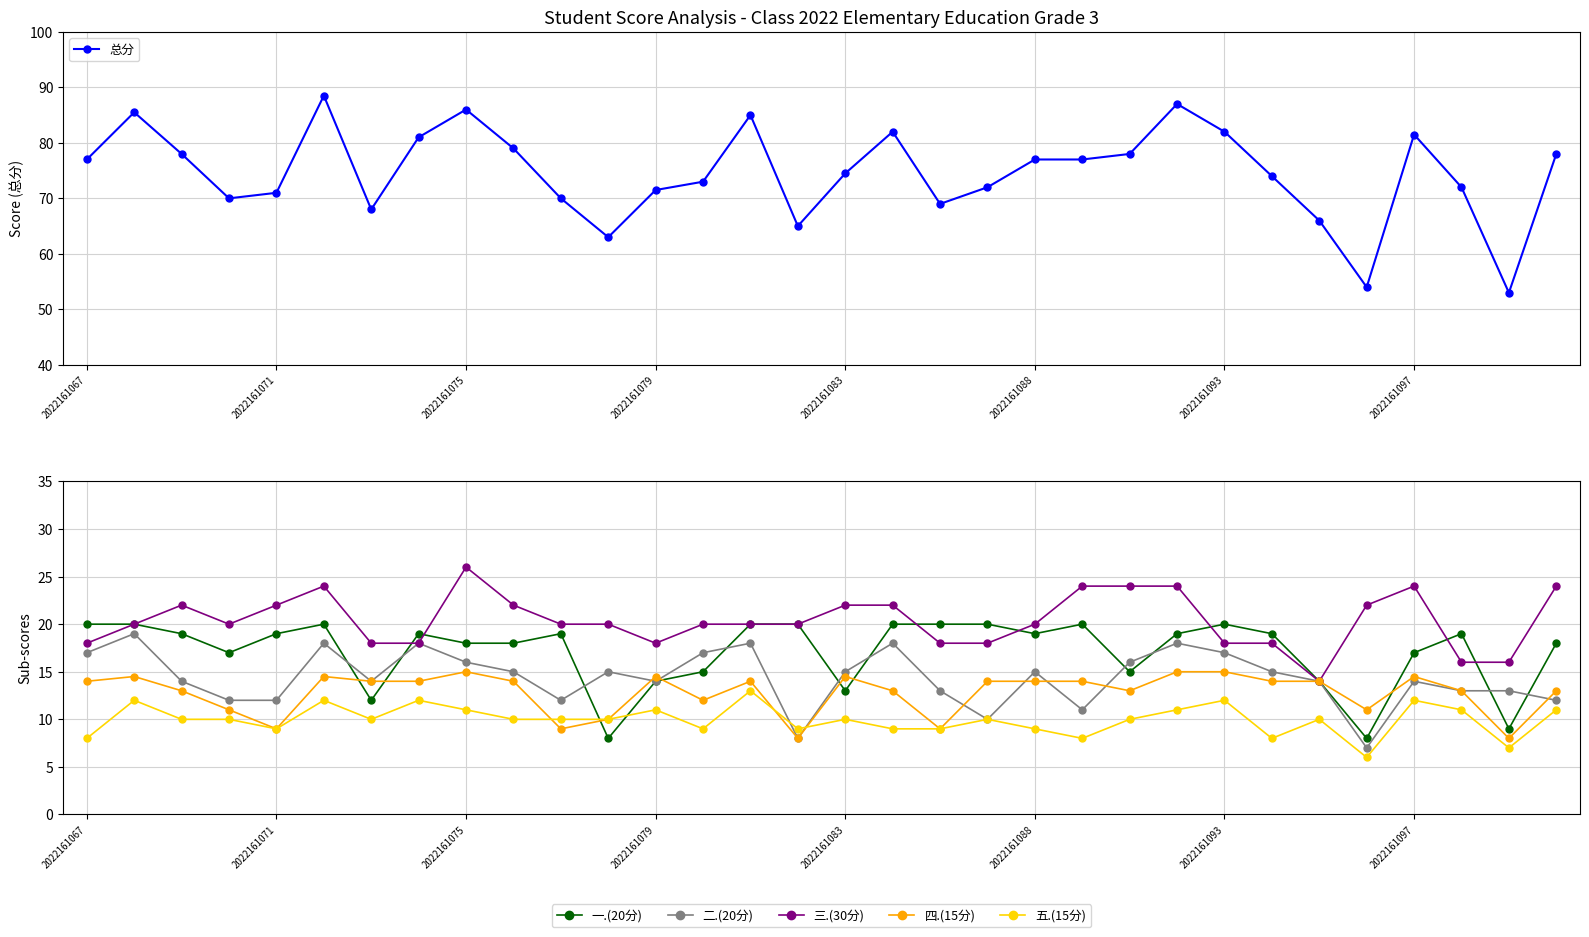

The 总分 series shows 82.0 at 2022161093. True or false?

True